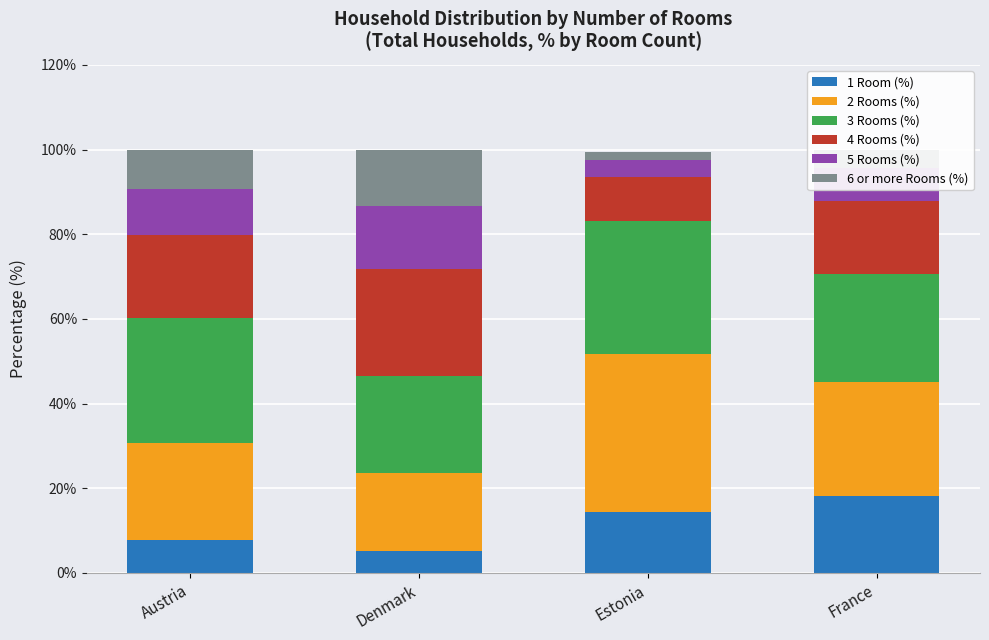

How many data points does each series have?

4